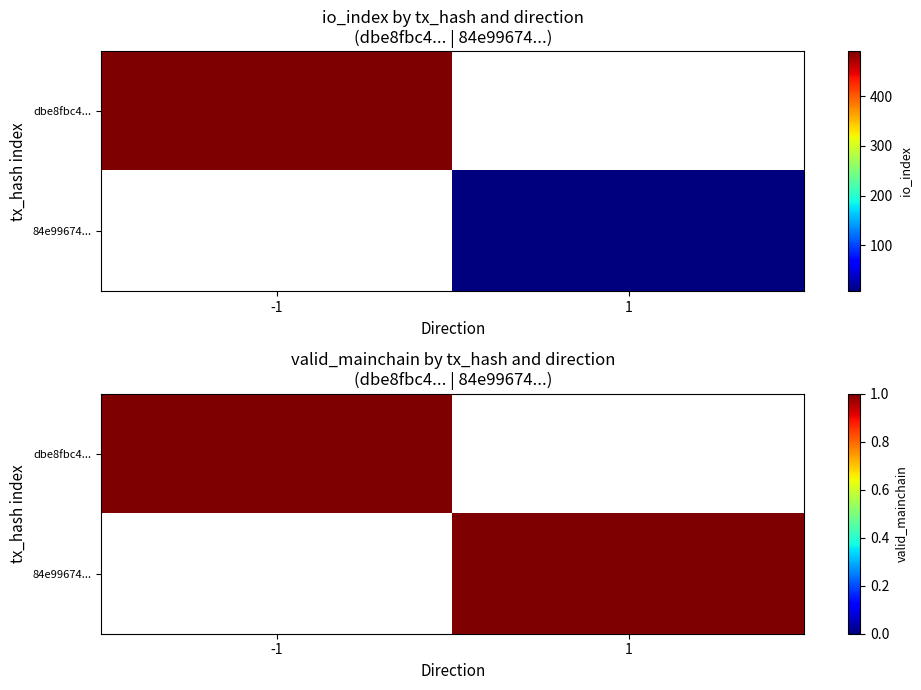

What is the total value across all series at io_index?

498